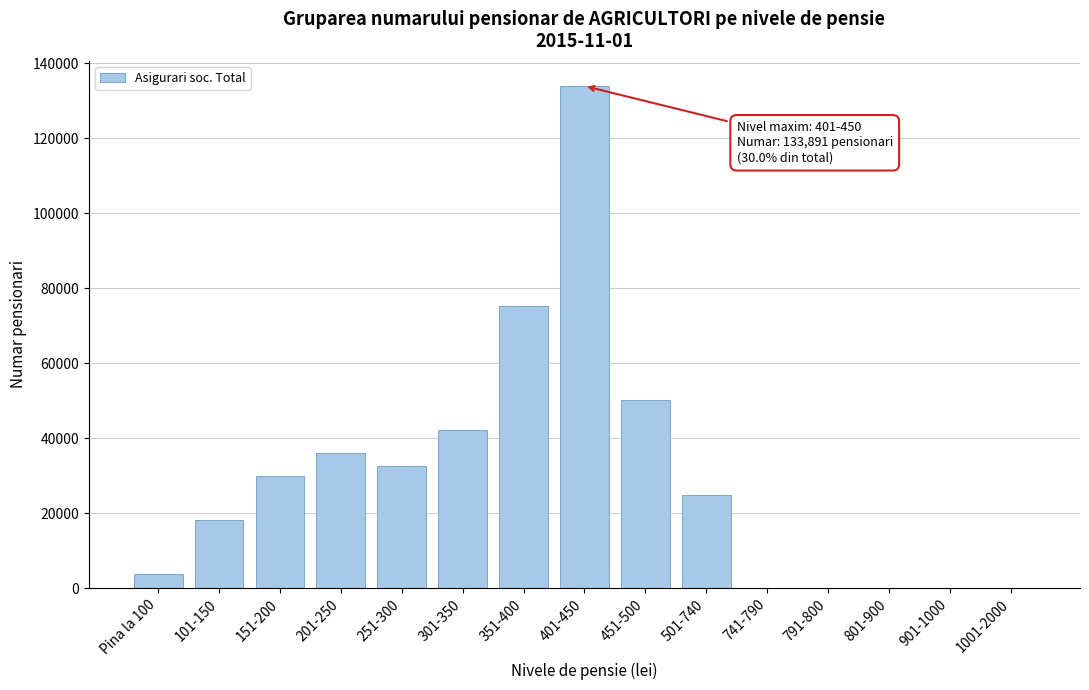

Which label corresponds to the largest value in the chart?

401-450